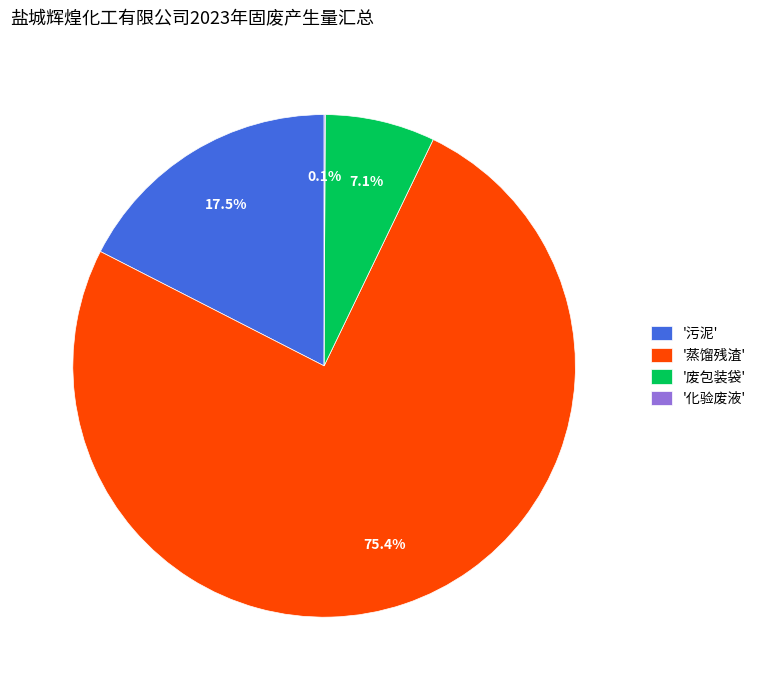

Which slice is the largest?

'蒸馏残渣'